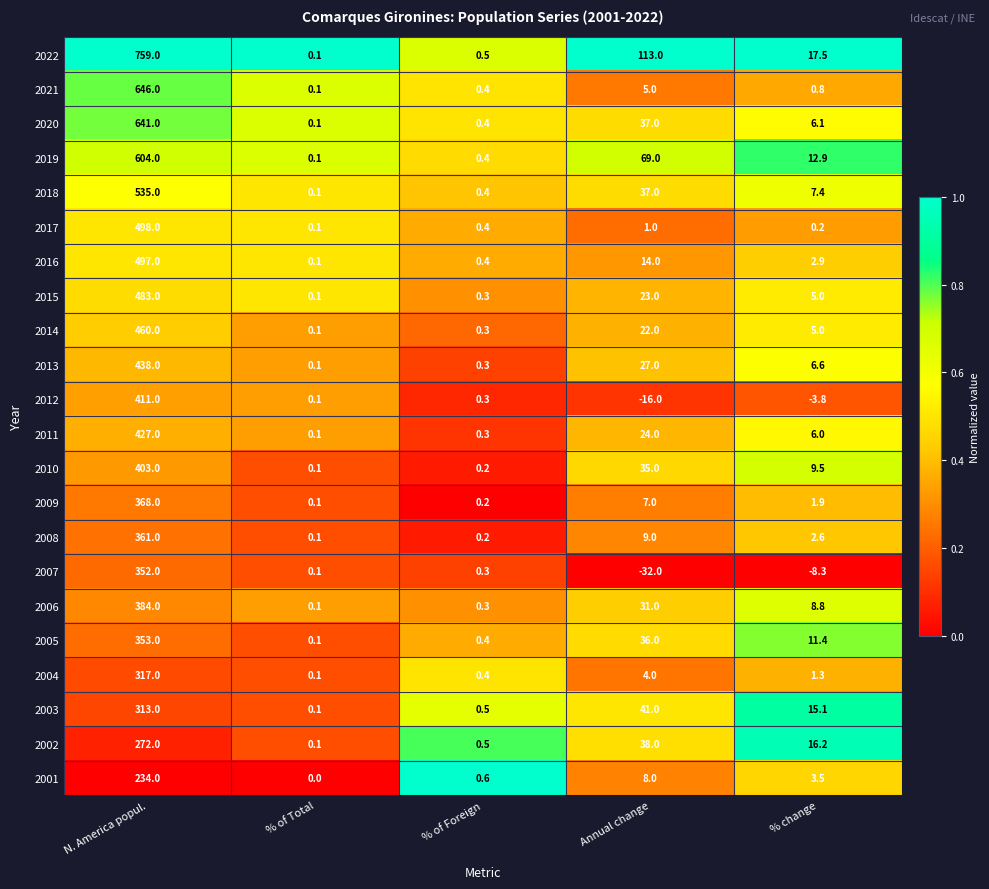

Which series changed the most between Annual change and % change?

2022